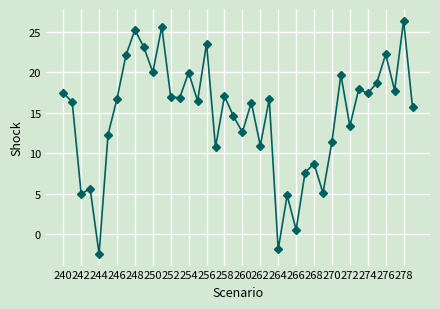

How many positive values are there?

38